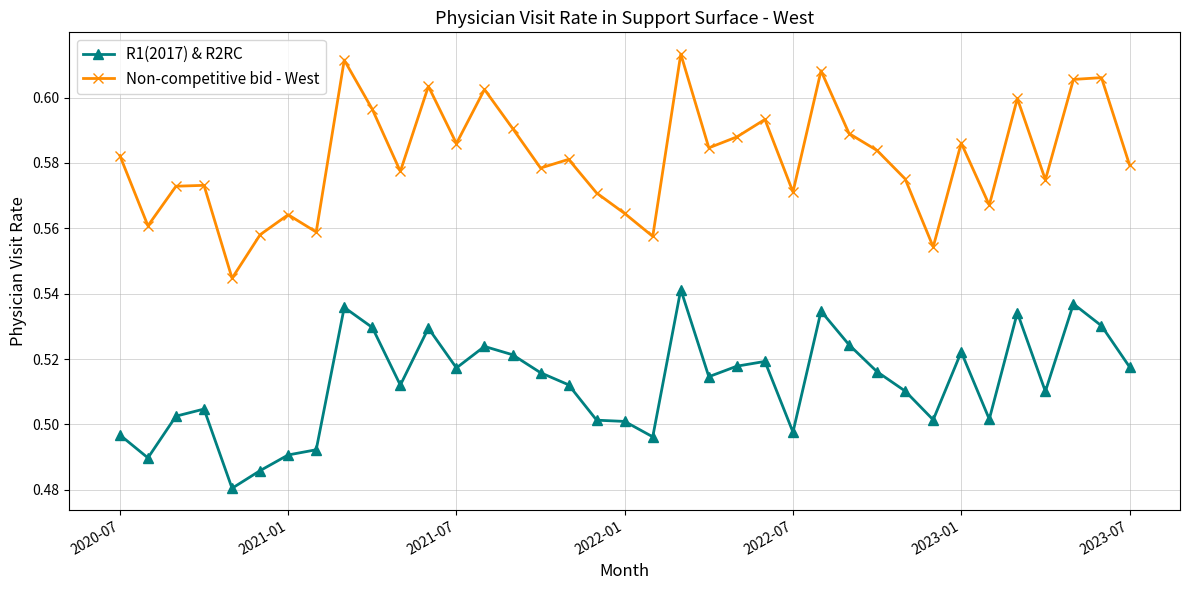

At how many categories does at least one series exceed 0?

37